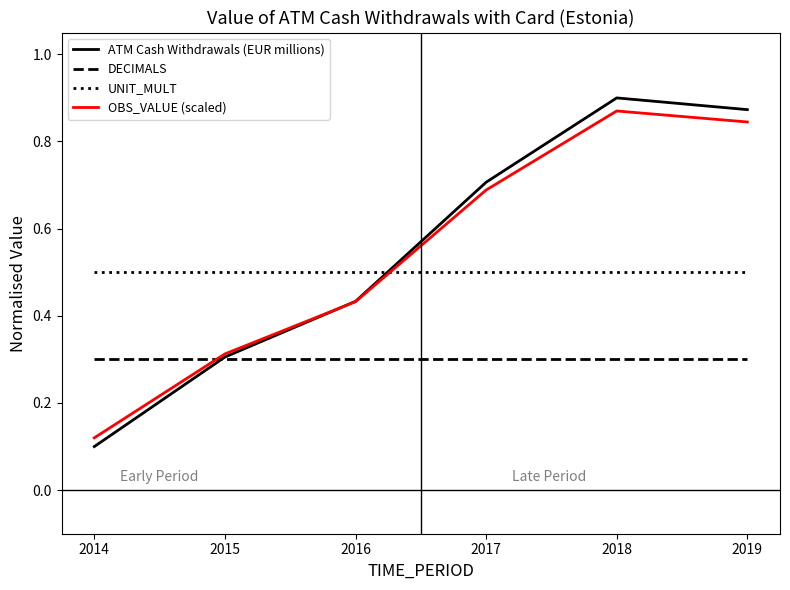

Which category has the highest value in the ATM Cash Withdrawals (EUR millions) series?

2018